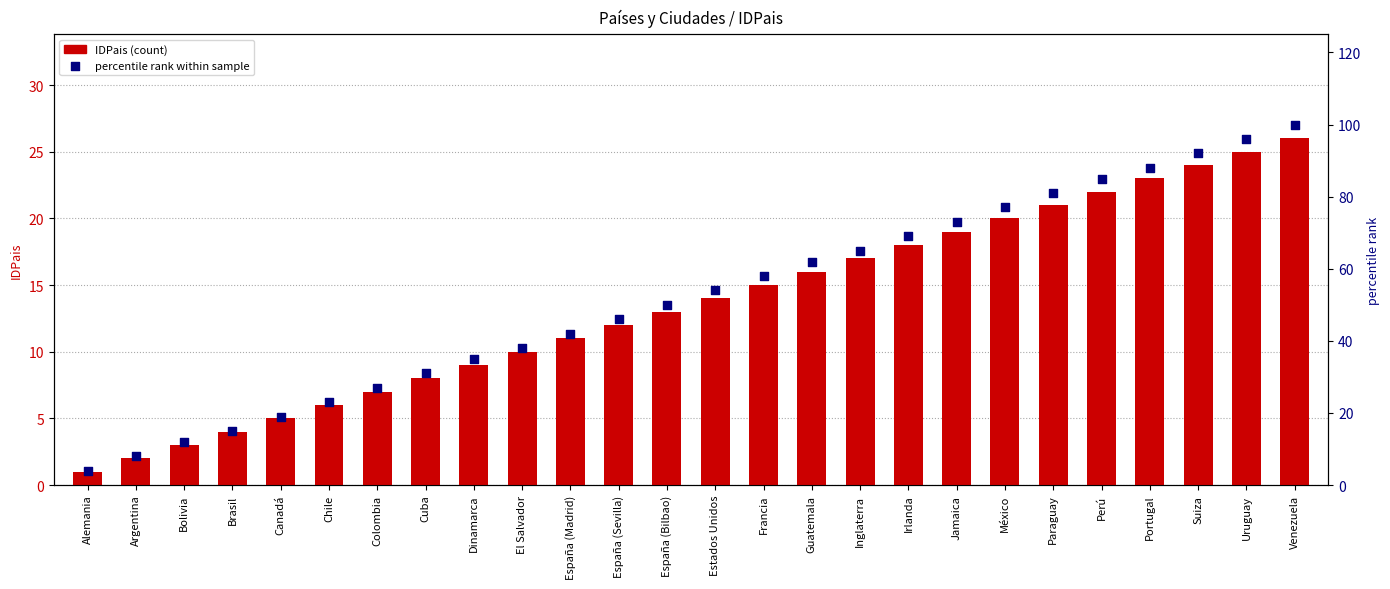

Is the value of percentile rank within sample at Brasil greater than the value of IDPais at Venezuela?

No